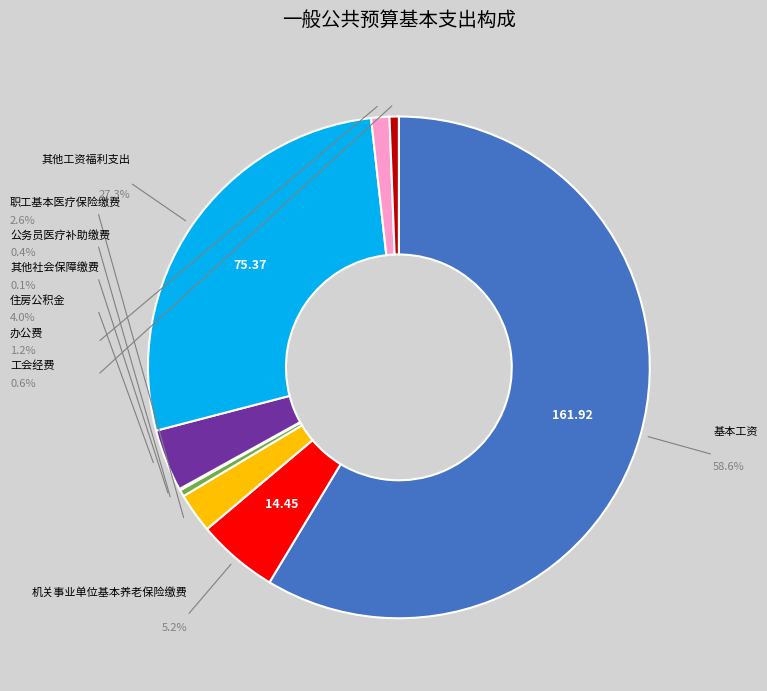

What percentage do 工会经费 and 其他社会保障缴费 together represent?

0.7%